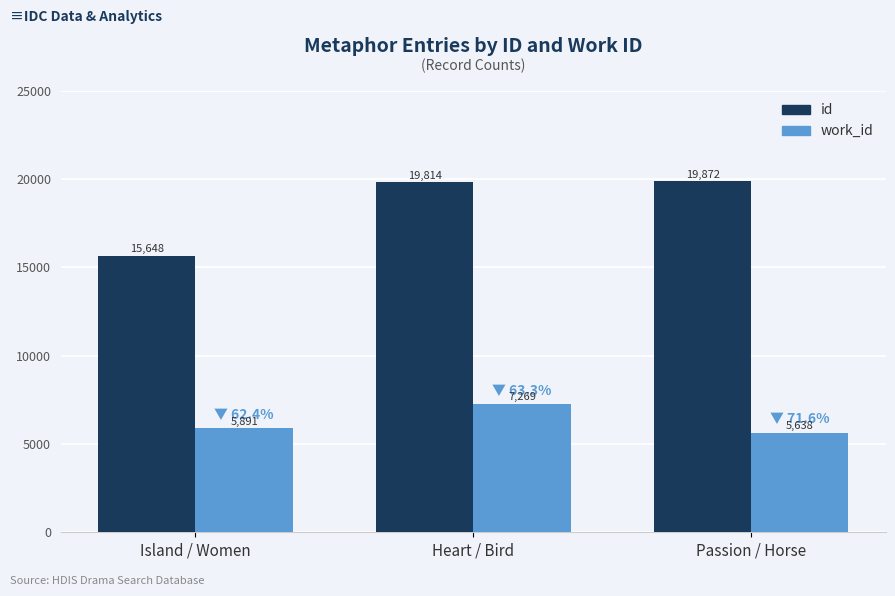

Rank the series at Island / Women from lowest to highest value.

work_id, id